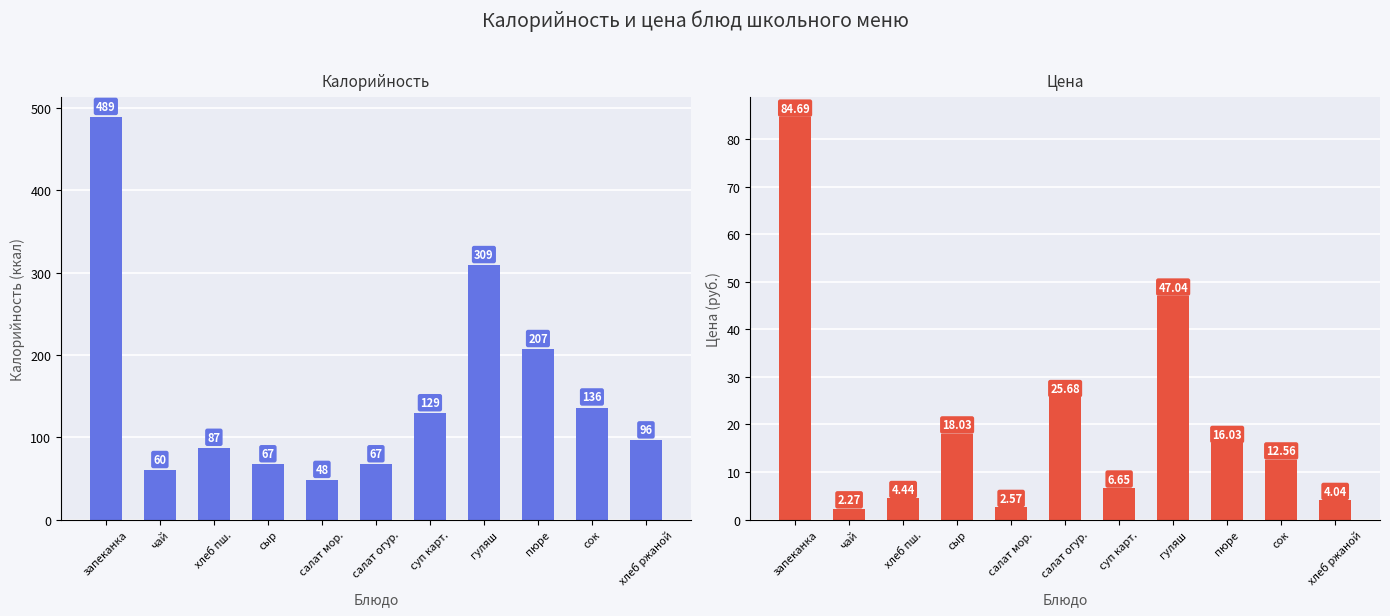

What is the total value across all series at пюре?

223.0